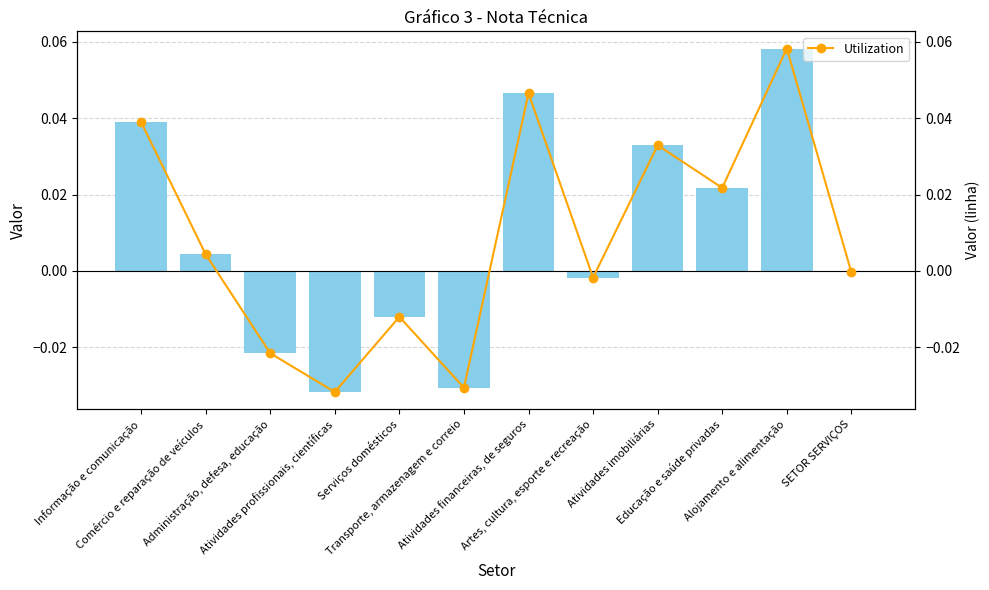

What is the difference between the second highest and minimum values in the col_2 series?

0.1